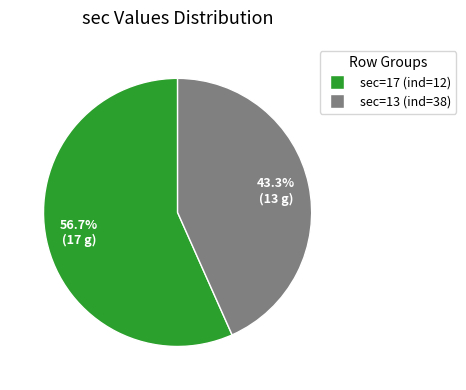

Which category has the smallest portion of the pie?

sec=13 (ind=38)